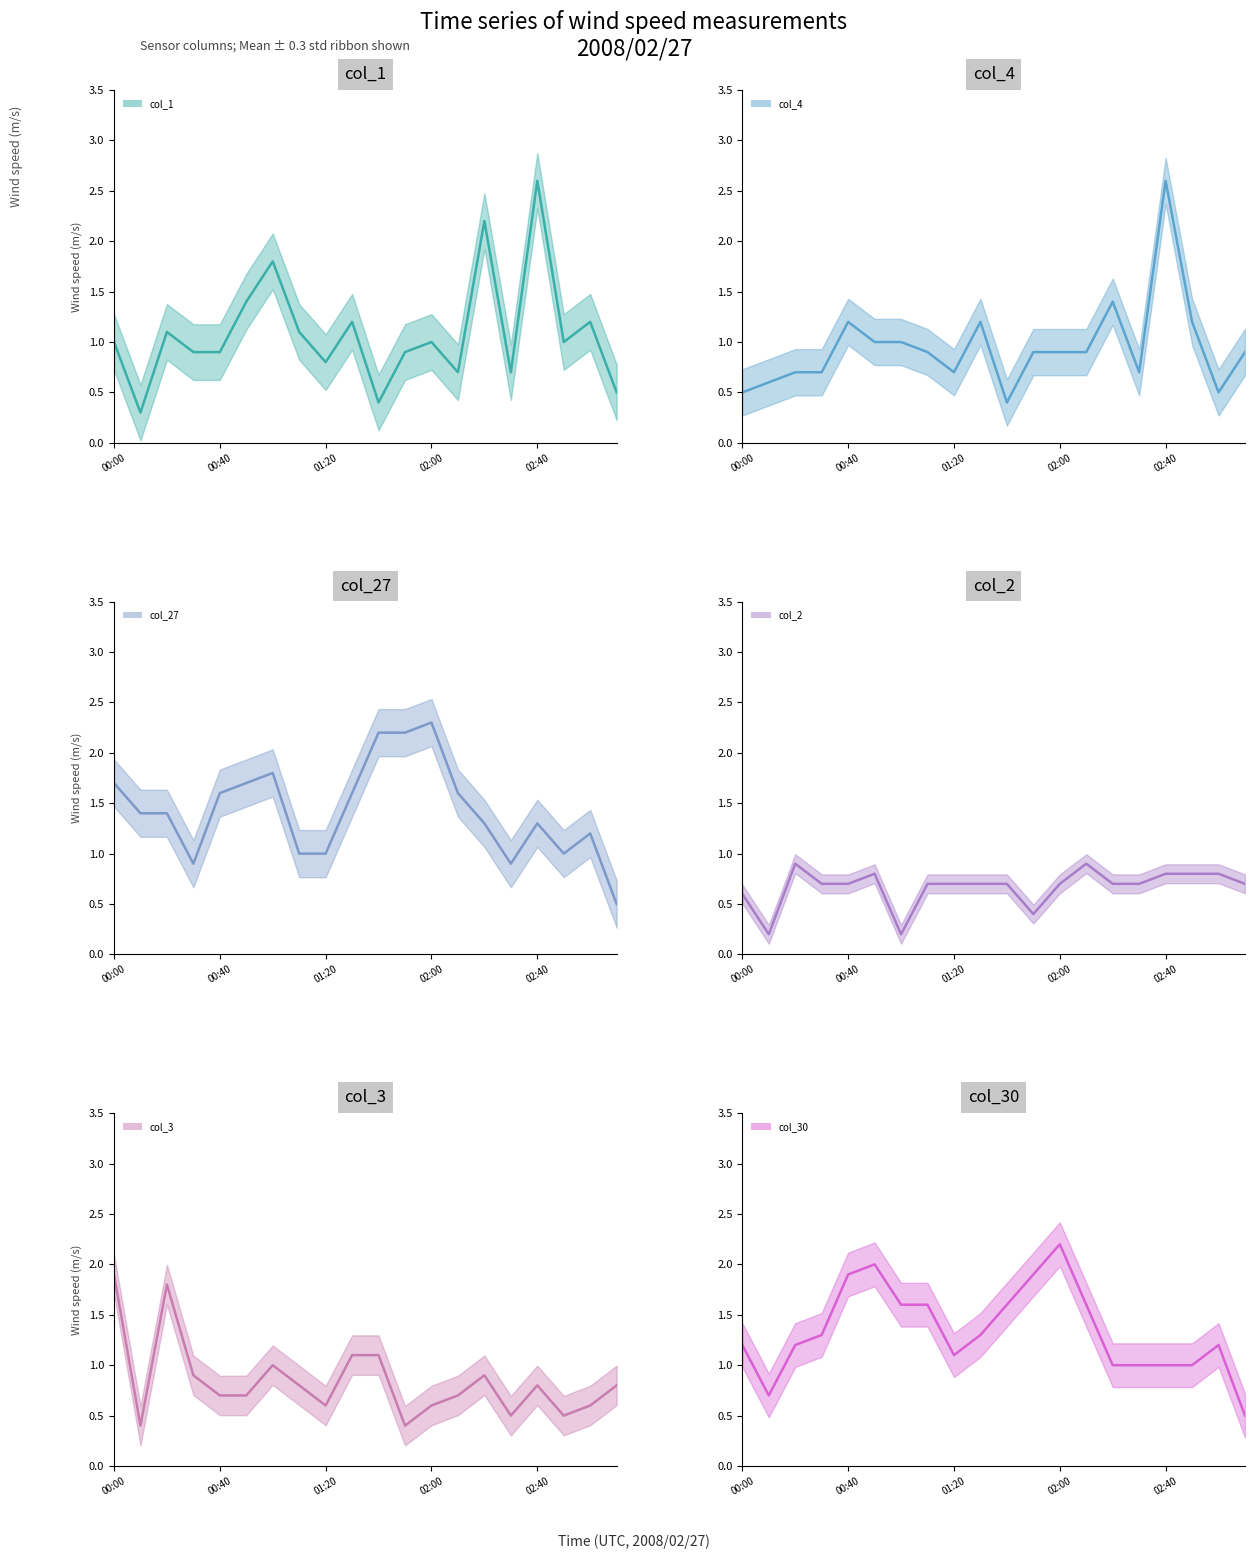

After their last crossing, which series has the higher values: col_30 median or col_3 median?

col_3 median